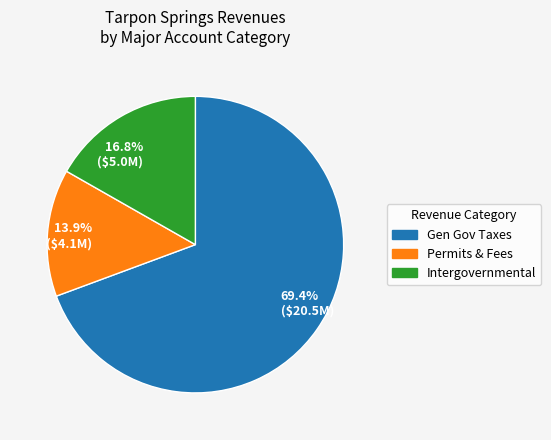

What percentage is NOT represented by 13.9% ($4.1M)?

86.1%